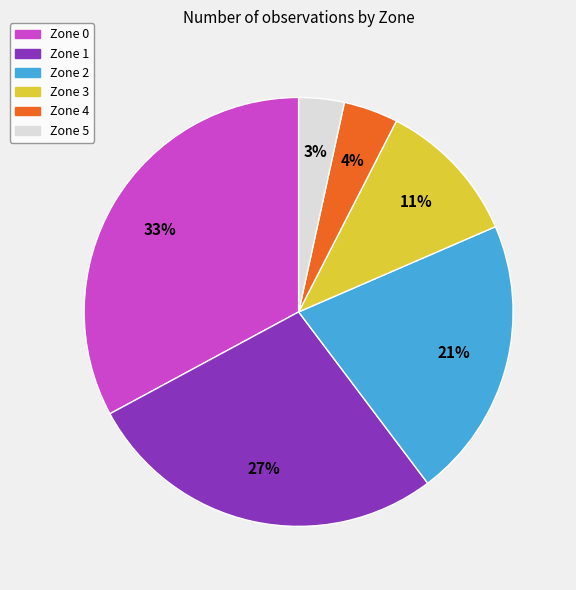

How many segments does this pie chart have?

6